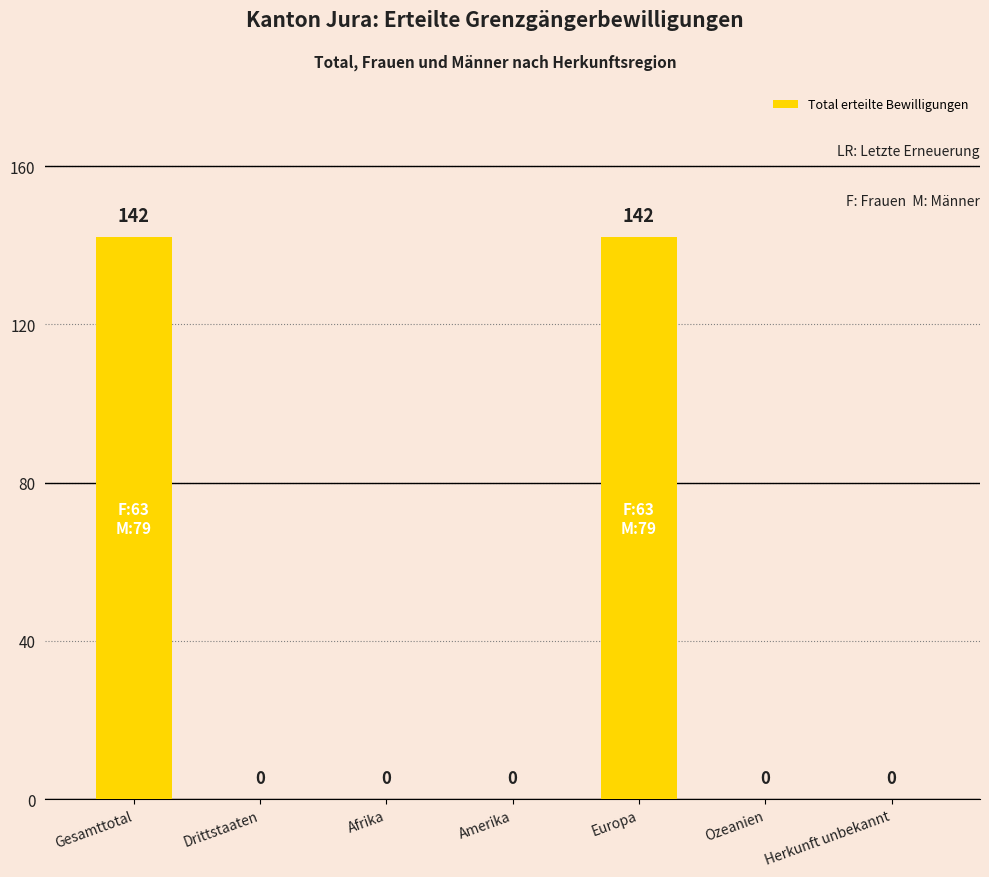

Between Drittstaaten and Gesamttotal, which is larger?

Gesamttotal